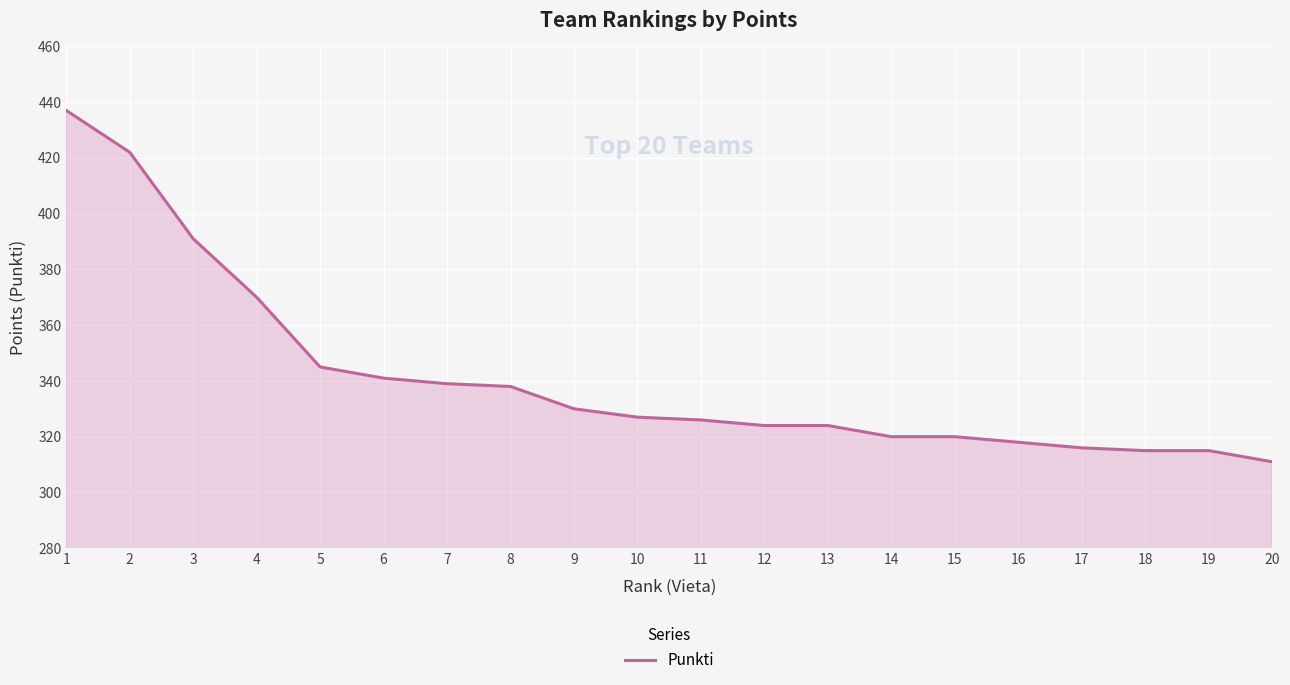

True or false: the data shows 67 at 12.

False